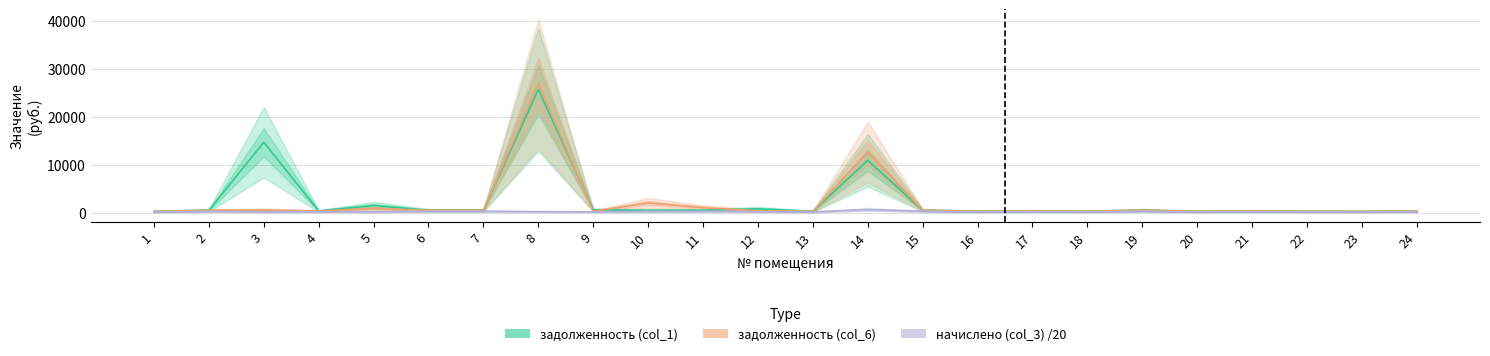

Reading left to right, what are all the values shown in this chart?

задолженность (col_1): 1=305.6	2=512.5	3=14713.5	4=383.4	5=1527.9	6=520.0	7=524.8	8=25715.1	9=628.2	10=515.3	11=532.4	12=823.7	13=307.5	14=10950.8	15=524.8	16=321.7	17=390.0	18=309.4	19=540.0	20=302.7	21=385.3	22=308.4	23=285.6	24=373.0
задолженность (col_6): 1=305.6	2=512.5	3=588.4	4=383.4	5=916.7	6=517.4	7=522.1	8=26945.0	9=314.1	10=2061.2	11=1064.8	12=411.9	13=307.5	14=12650.5	15=524.8	16=321.7	17=390.0	18=309.4	19=540.0	20=302.7	21=383.3	22=308.4	23=285.6	24=373.0
начислено (col_3) /20: 1=183.3	2=307.5	3=176.5	4=230.0	5=183.3	6=312.0	7=314.9	8=246.0	9=188.5	10=309.2	11=319.4	12=247.1	13=184.5	14=676.4	15=314.9	16=193.0	17=234.0	18=185.6	19=324.0	20=181.6	21=231.2	22=185.1	23=171.4	24=223.8